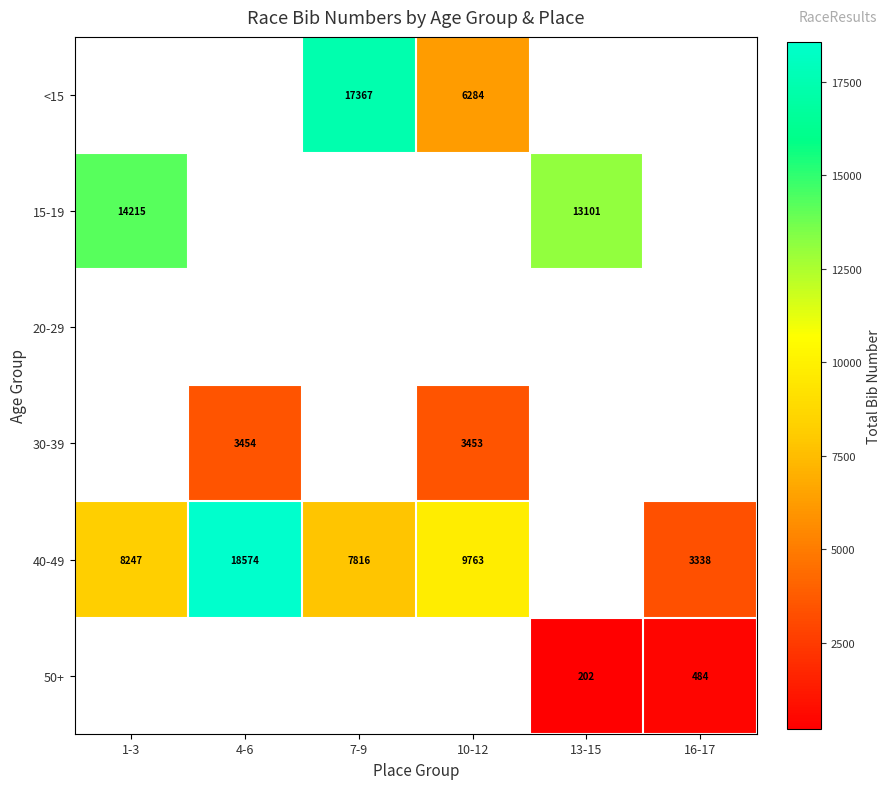

True or false: 30-39 has a value of 3454 at 4-6.

True